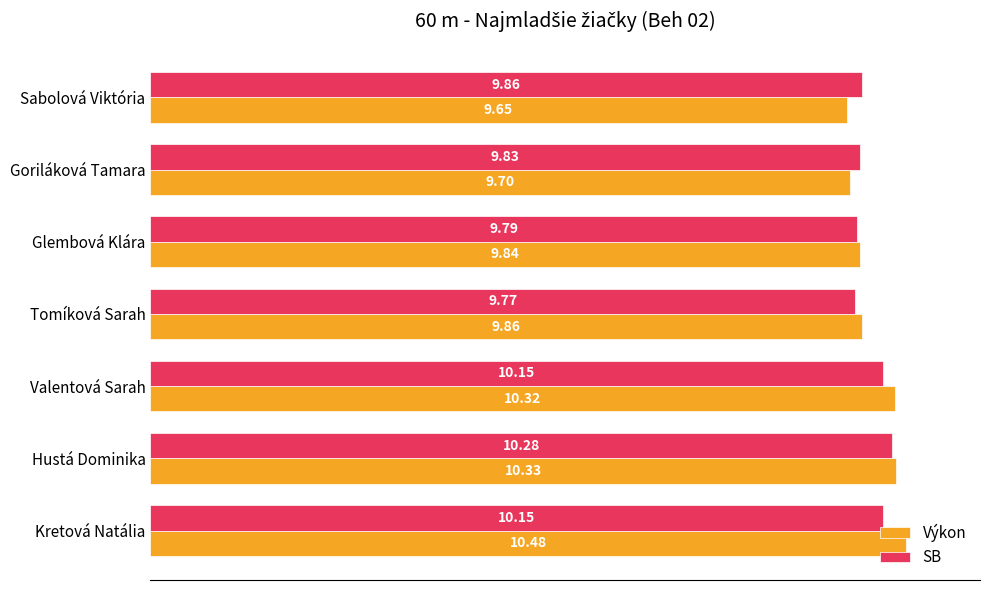

What is the minimum value for Výkon?

9.7